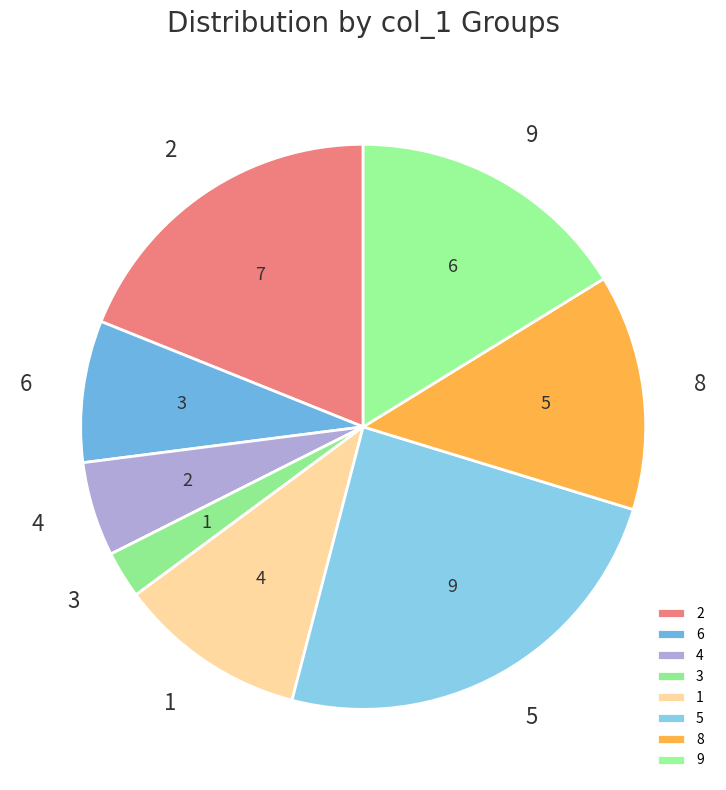

Rank the categories by value from lowest to highest.

3, 4, 6, 1, 8, 9, 2, 5